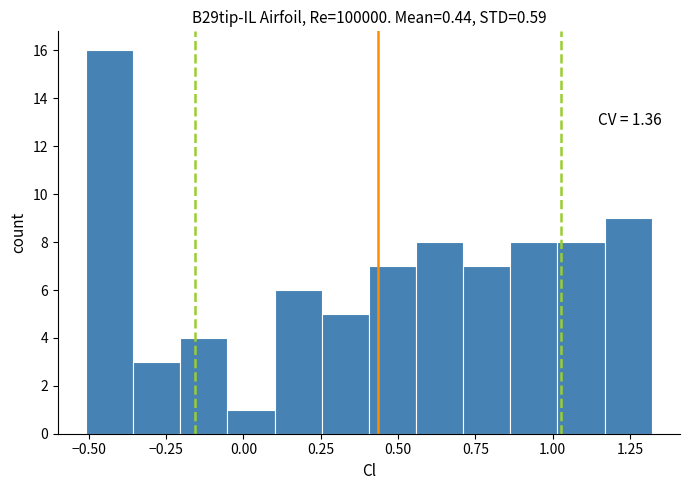

Around what value on the x-axis is the tallest bar? Give the approximate position of its centre, as read against the axis.

-0.45